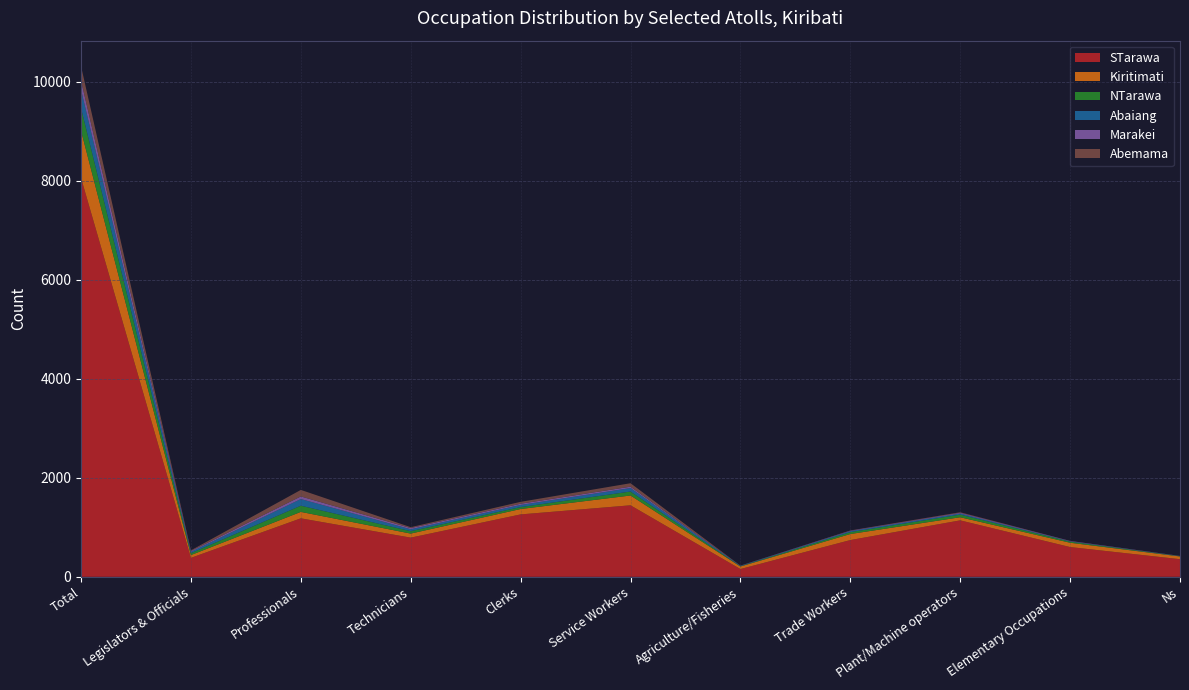

Reading left to right, list all the values displayed in this chart.

STarawa: 8055	383	1181	791	1260	1444	157	742	1140	601	356
Kiritimati: 953	56	130	82	109	198	51	122	63	87	55
NTarawa: 456	38	125	49	39	80	6	38	53	22	6
Abaiang: 373	28	134	38	43	70	8	21	23	7	1
Marakei: 183	16	53	25	25	28	2	8	15	7	4
Abemama: 290	13	132	17	38	70	3	5	10	2	0